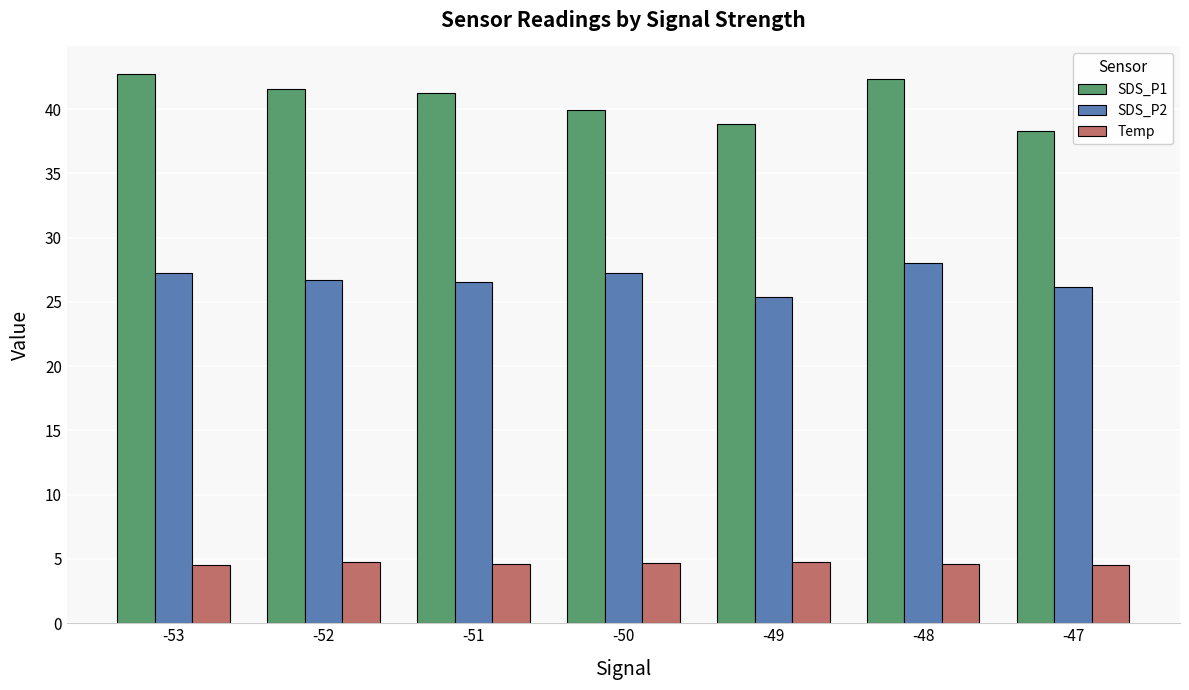

What are all the series names shown in the legend?

SDS_P1, SDS_P2, Temp